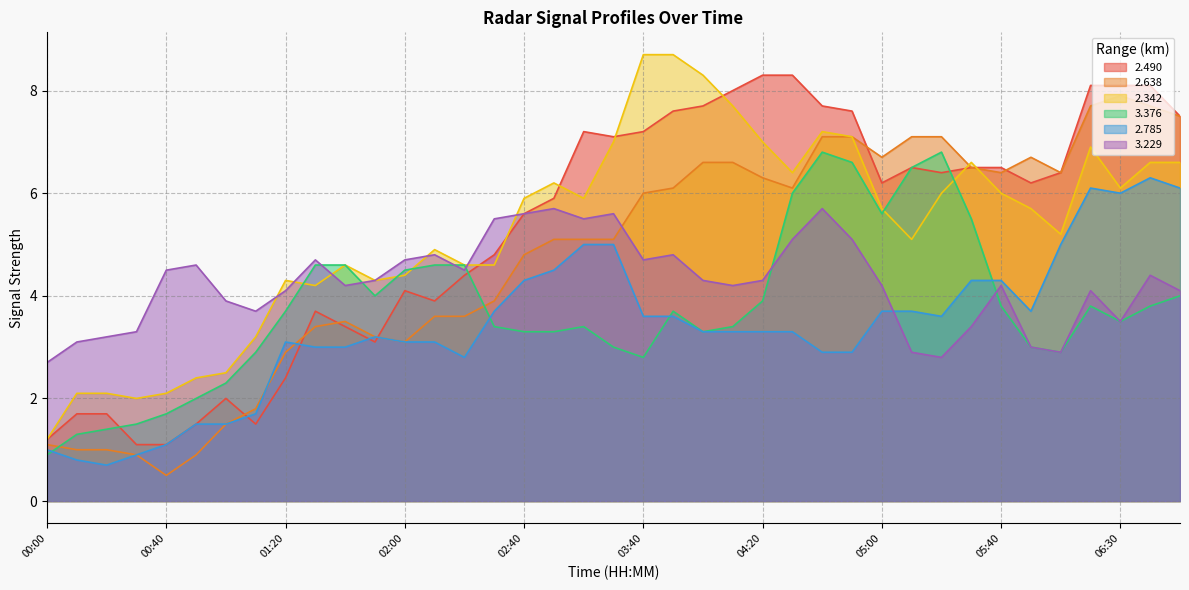

Does the chart have visible grid lines?

Yes